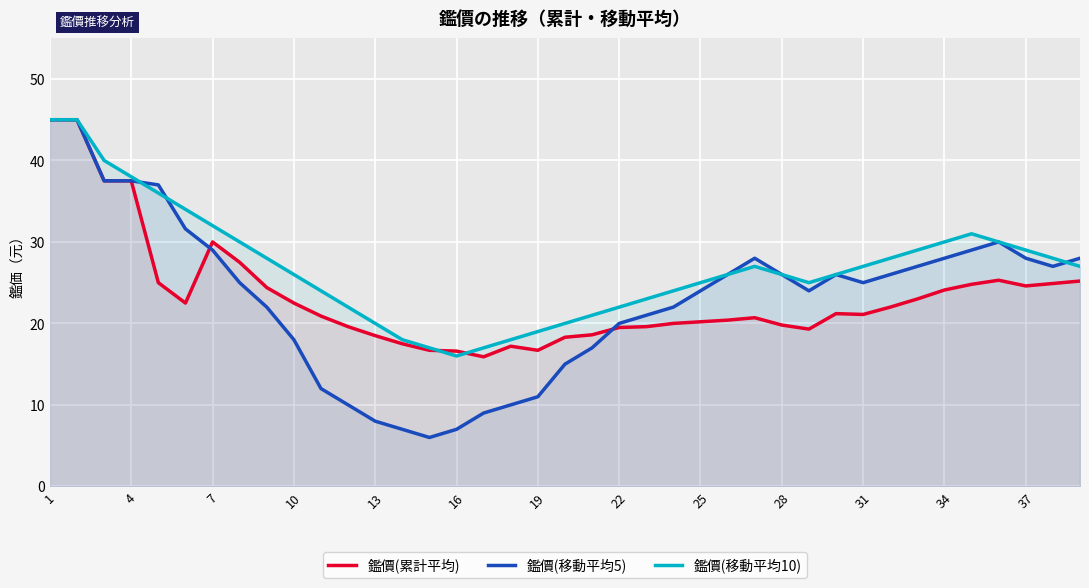

What is the minimum value for 鑑價(移動平均5)?

6.0